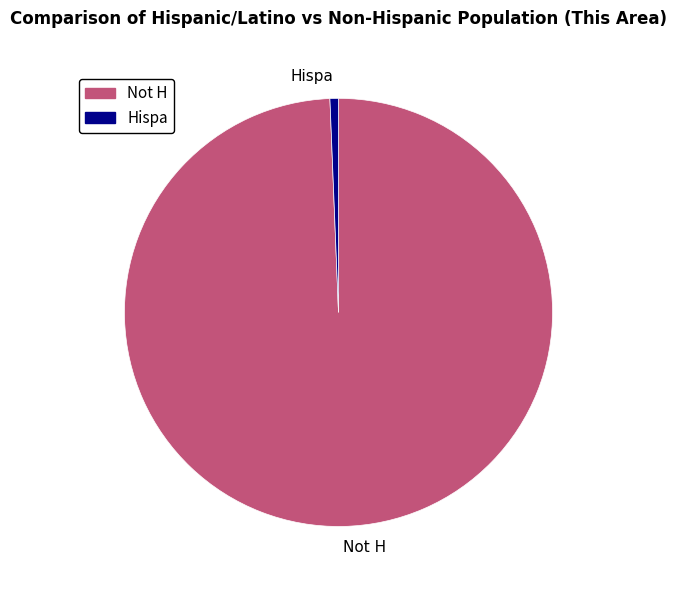

How many segments does this pie chart have?

2